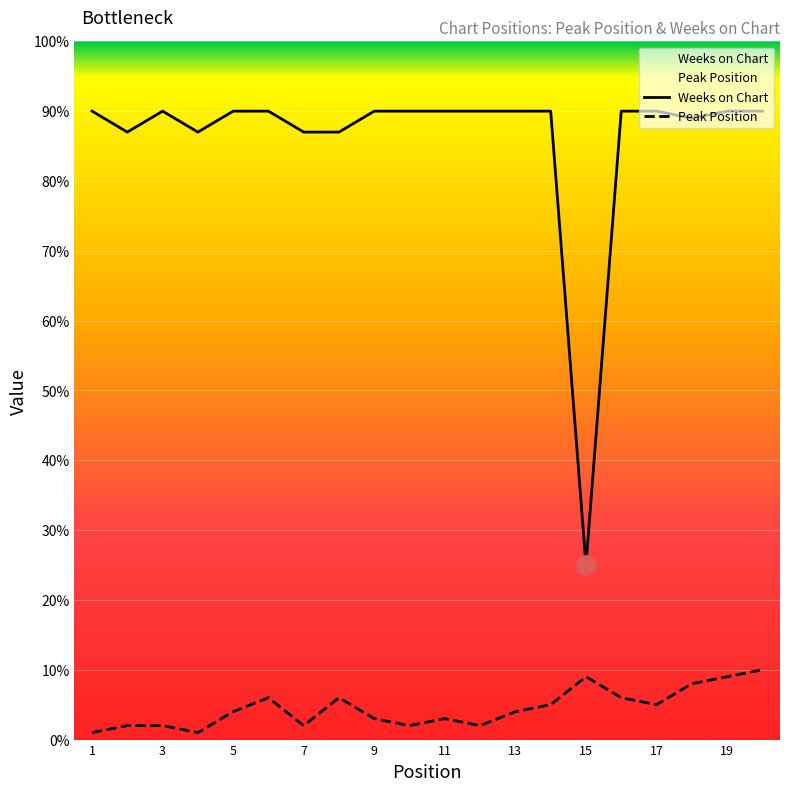

What is the difference between the maximum and minimum values in the Weeks on Chart series?

65